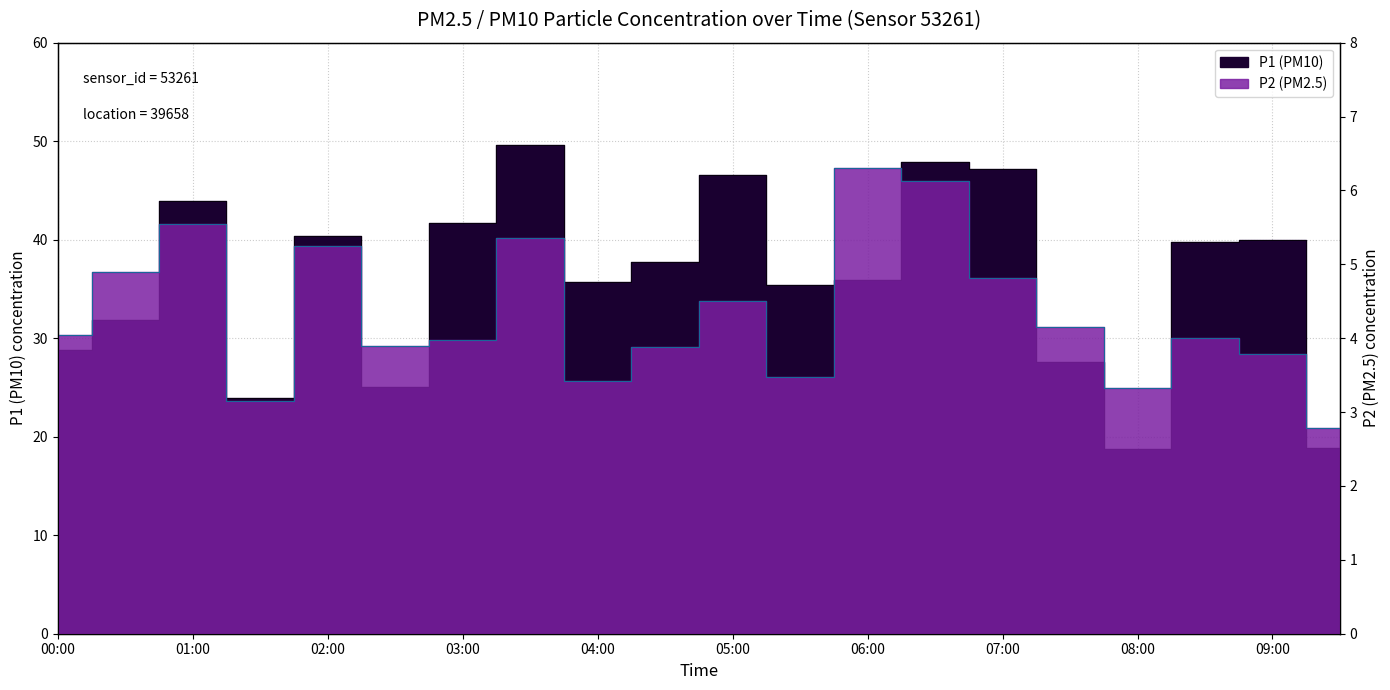

Which series changed the most between 03:30 and 09:30?

P1